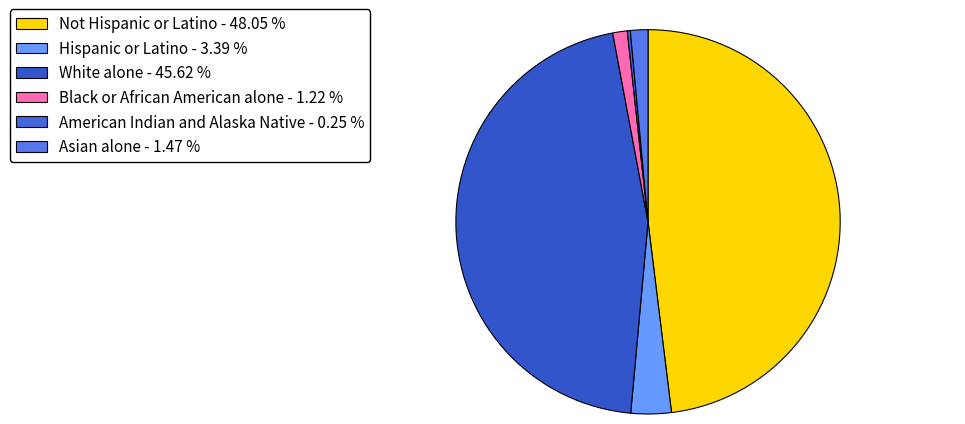

Is it true that American Indian and Alaska Native is 0% of the pie?

True